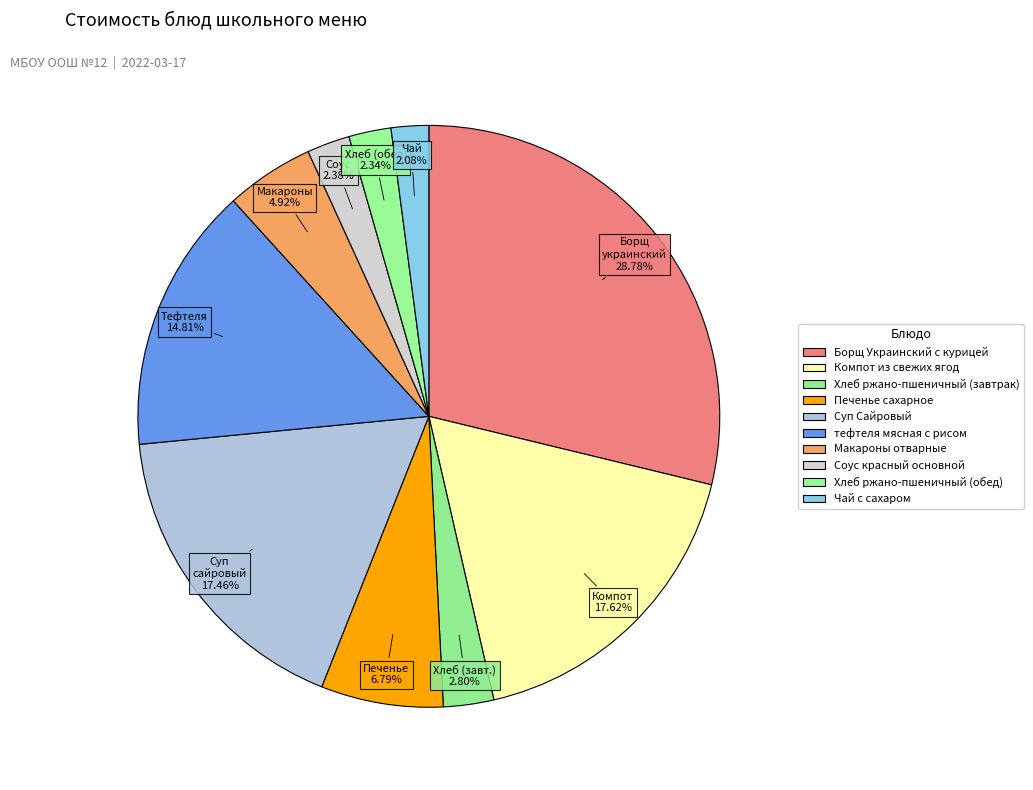

Count the number of slices in the pie.

10